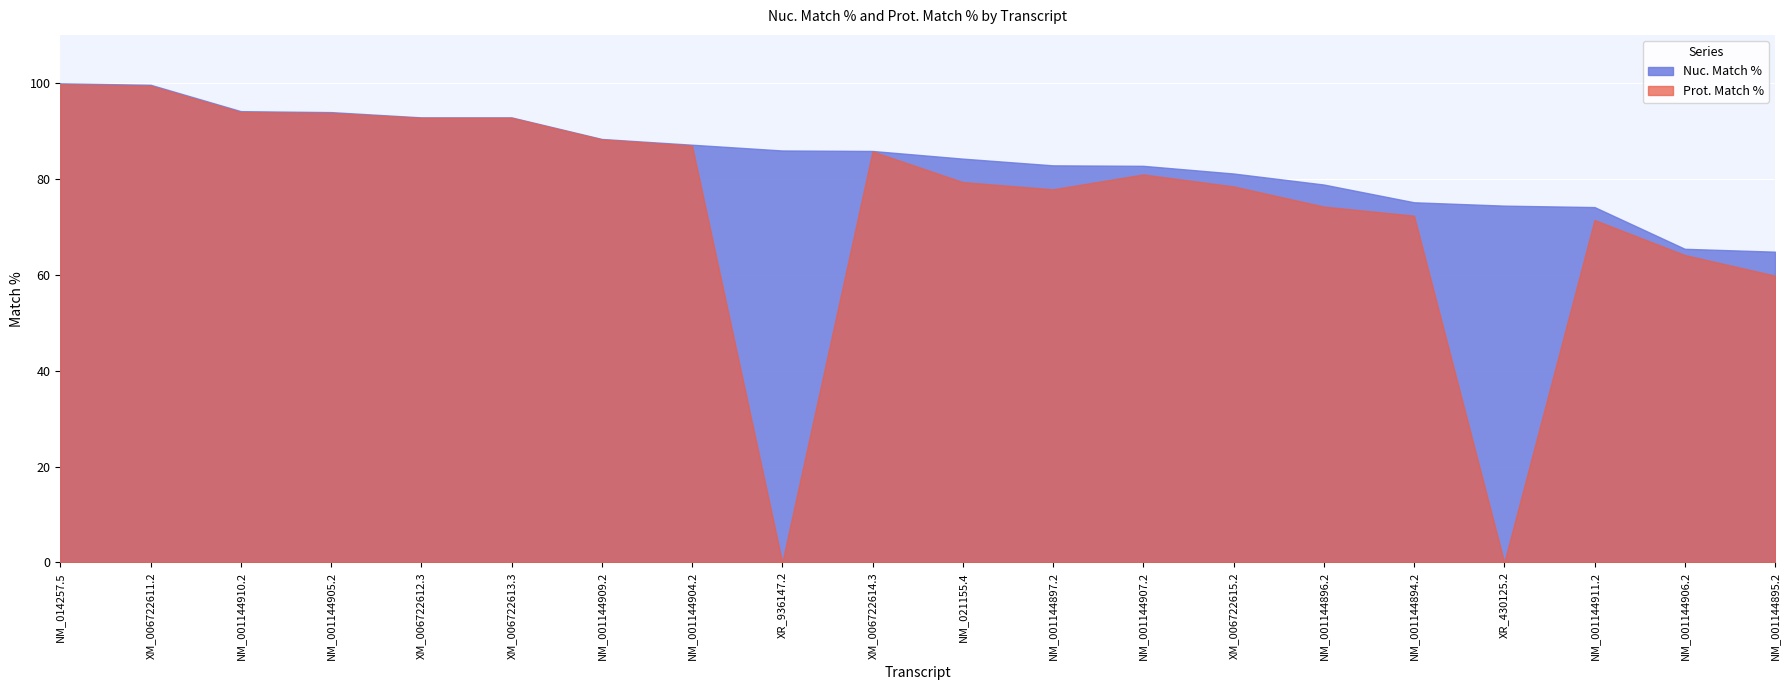

Reading left to right, extract all data points from this chart.

Nuc. Match %: 99.9	99.6	94.1	93.9	92.8	92.8	88.3	87.1	85.9	85.8	84.2	82.8	82.7	81.1	78.8	75.1	74.4	74.1	65.4	64.8
Prot. Match %: 99.7	99.4	93.9	93.7	92.7	92.7	88.2	86.9	0.0	85.7	79.3	77.8	80.9	78.4	74.2	72.3	0.0	71.4	64.1	59.8